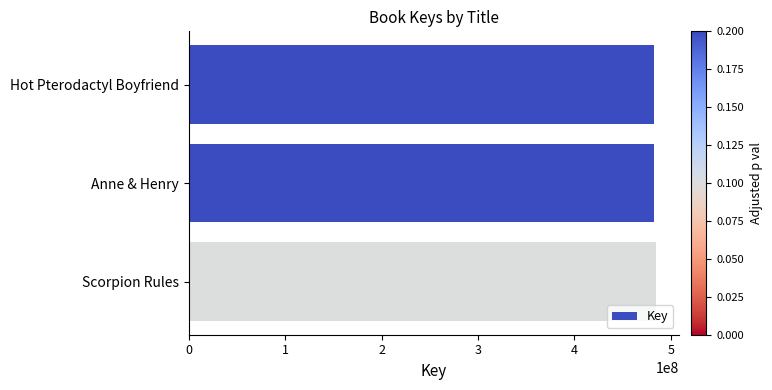

What is the minimum value shown in the chart?

482072347